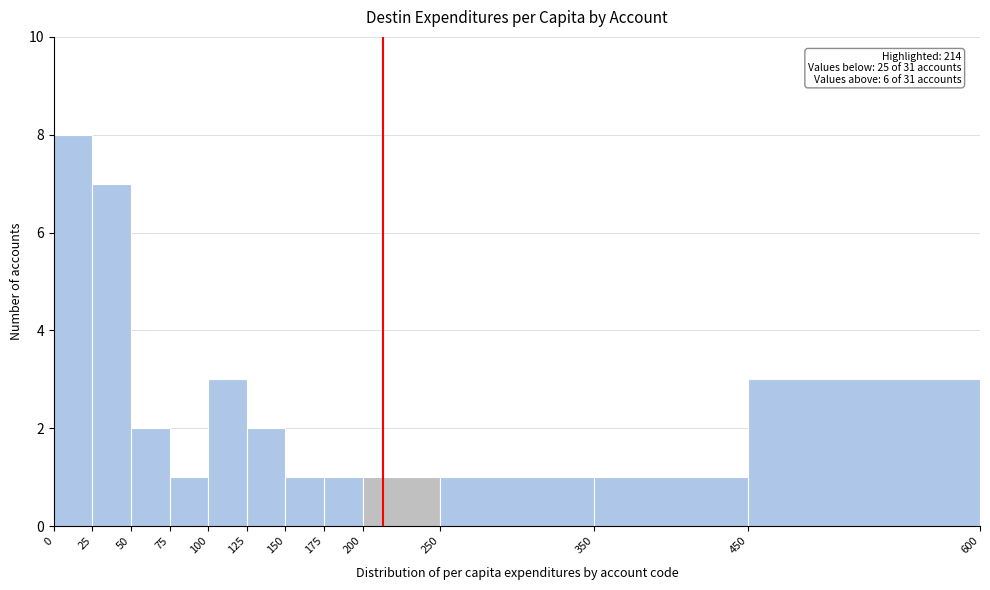

Over which range of the x-axis is the bar tallest?

0 to 25